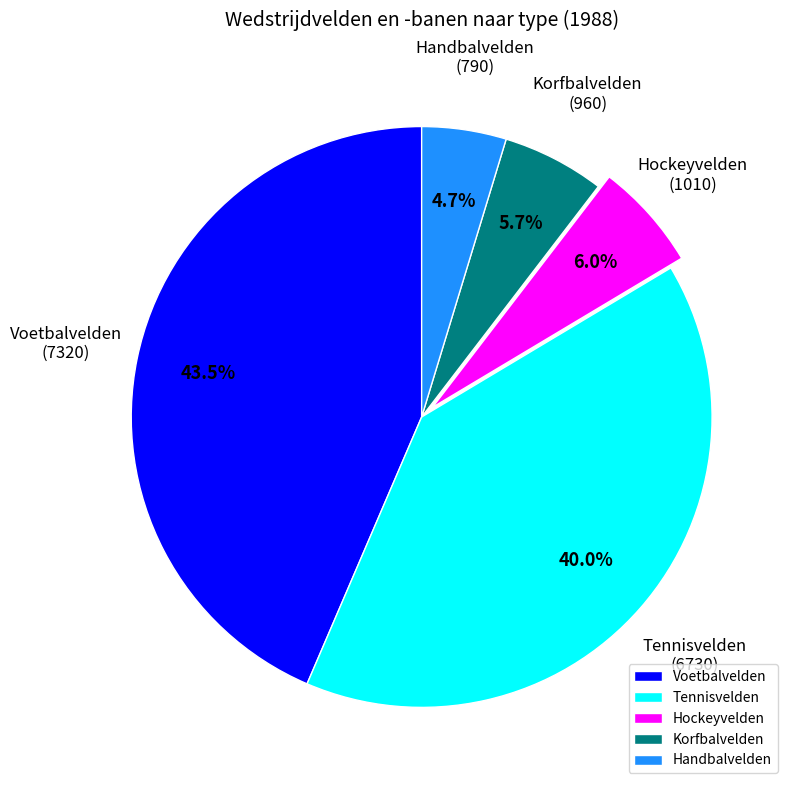

To the nearest percent, what portion does Hockeyvelden represent?

6%